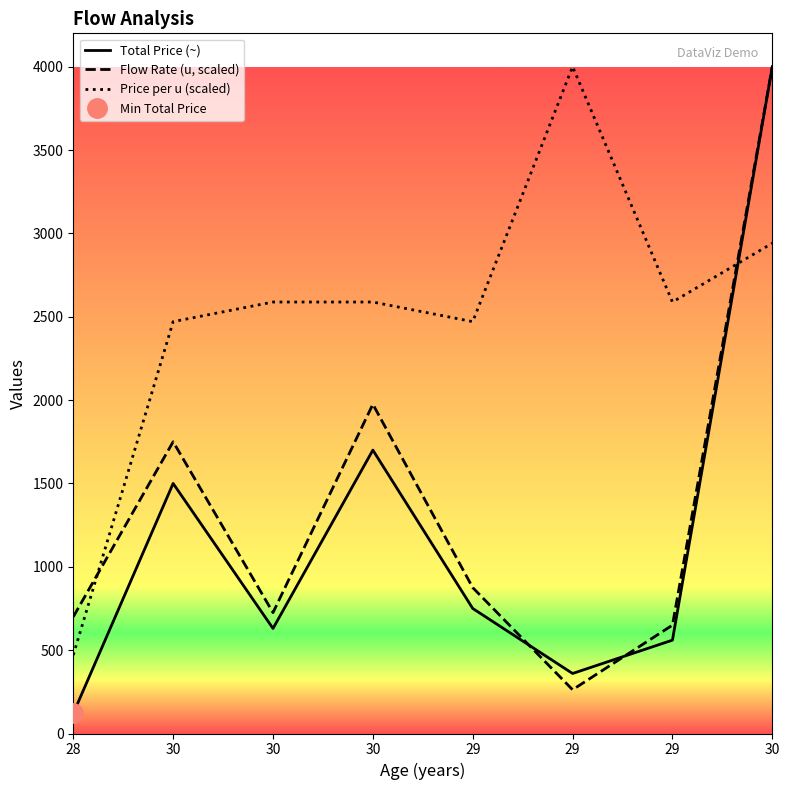

Is this an area chart (filled region under the line)?

No